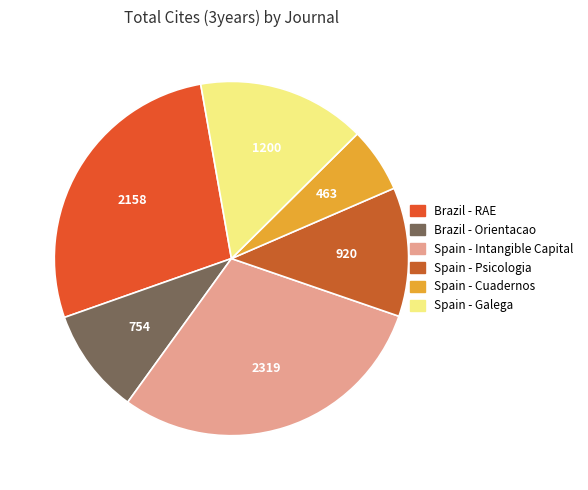

How many segments does this pie chart have?

6